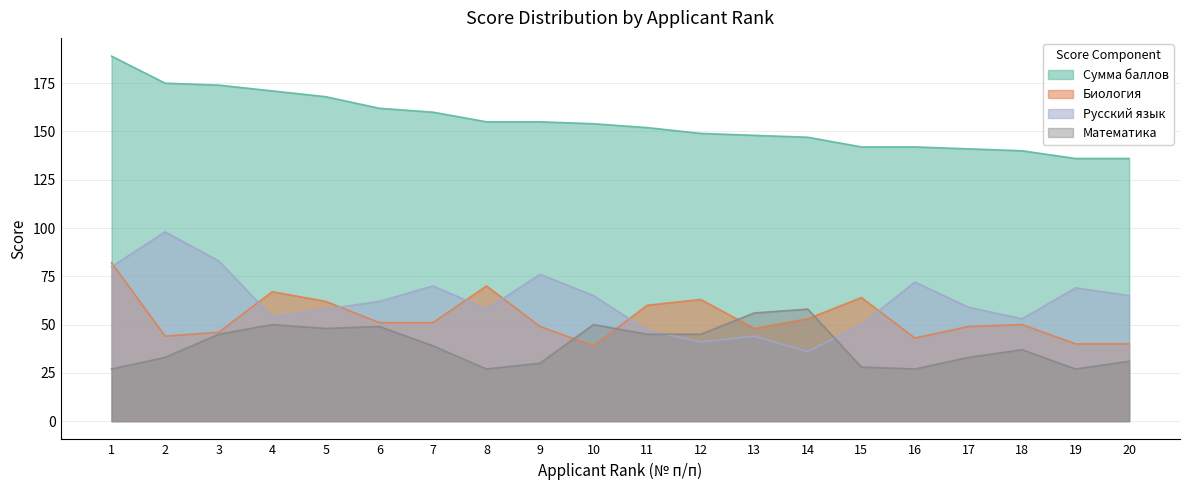

In Русский язык, how many points are lower than both neighbors (excluding endpoints)?

5